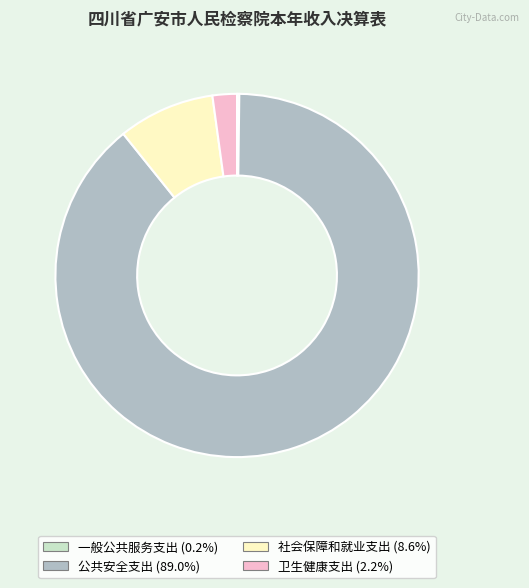

Which slice is the largest?

公共安全支出